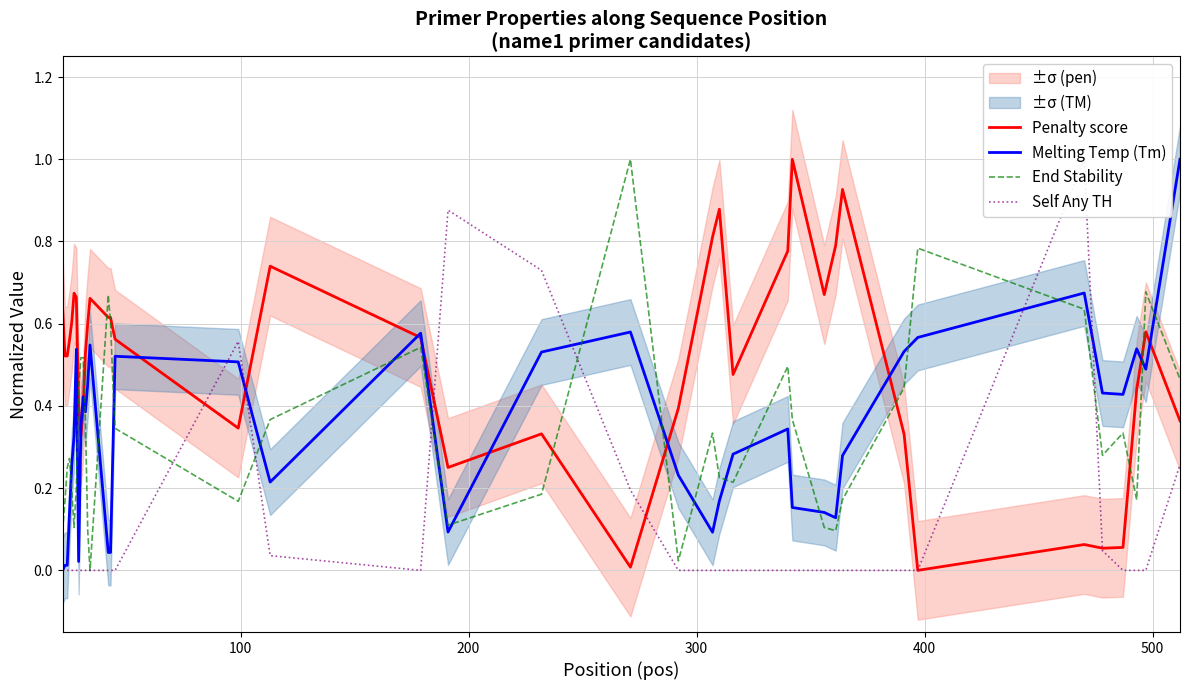

Which series ends up on top after the final intersection of Melting Temp (Tm) and End Stability?

Melting Temp (Tm)